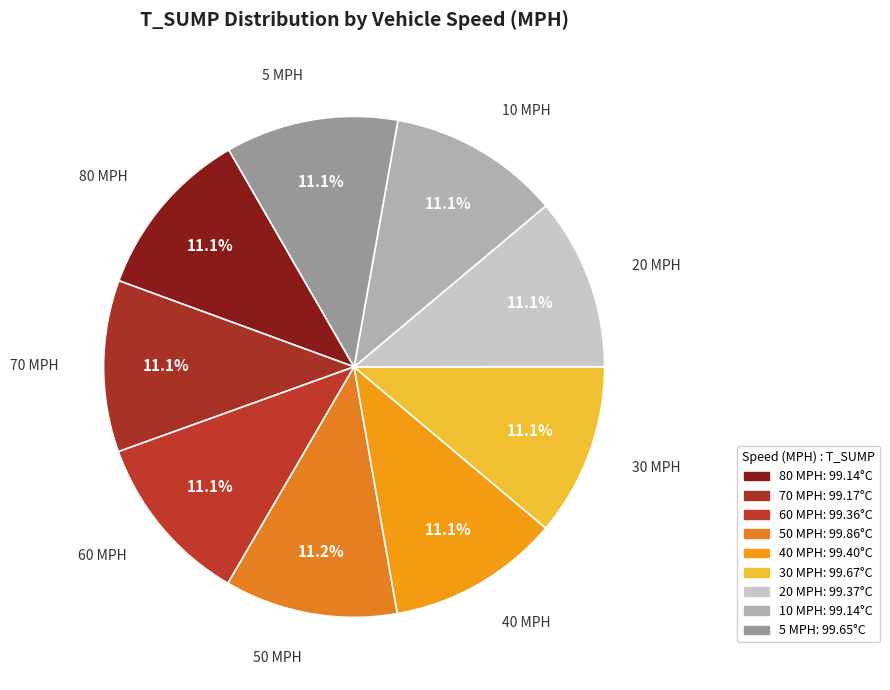

What percentage is the 50 MPH slice, to the nearest percent?

11%